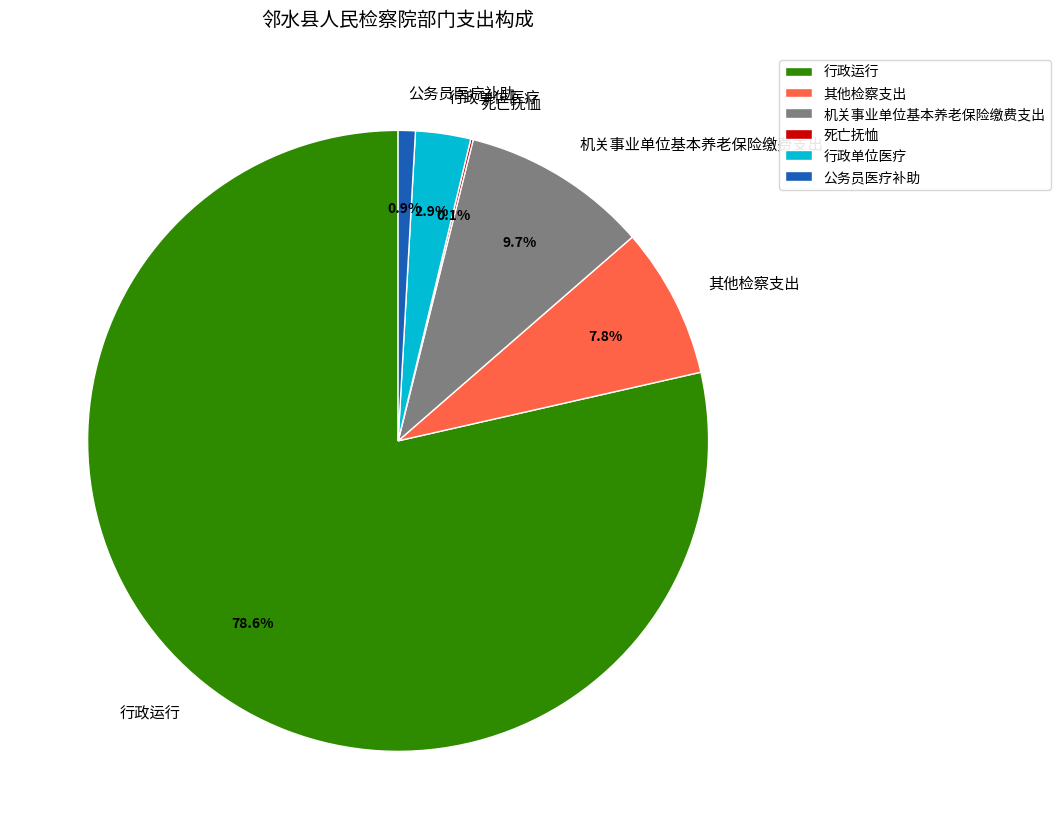

What percentage is NOT represented by 机关事业单位基本养老保险缴费支出?

90.3%